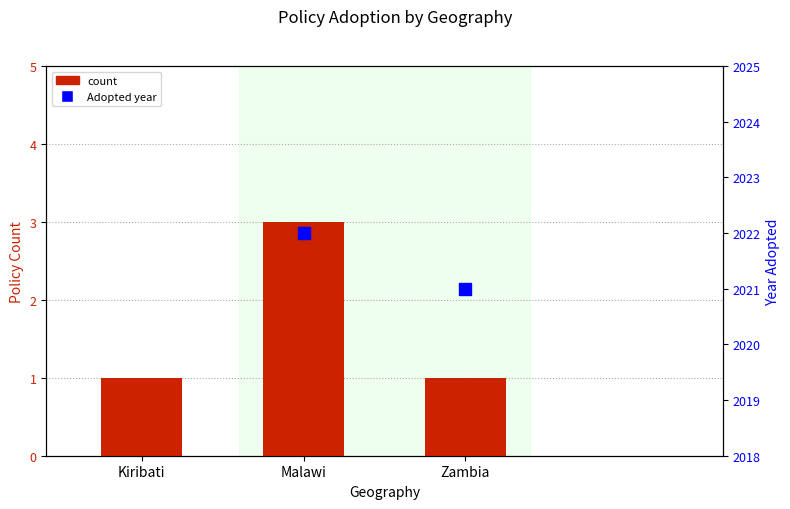

What is the difference between the maximum and second lowest values in the count series?

2.0